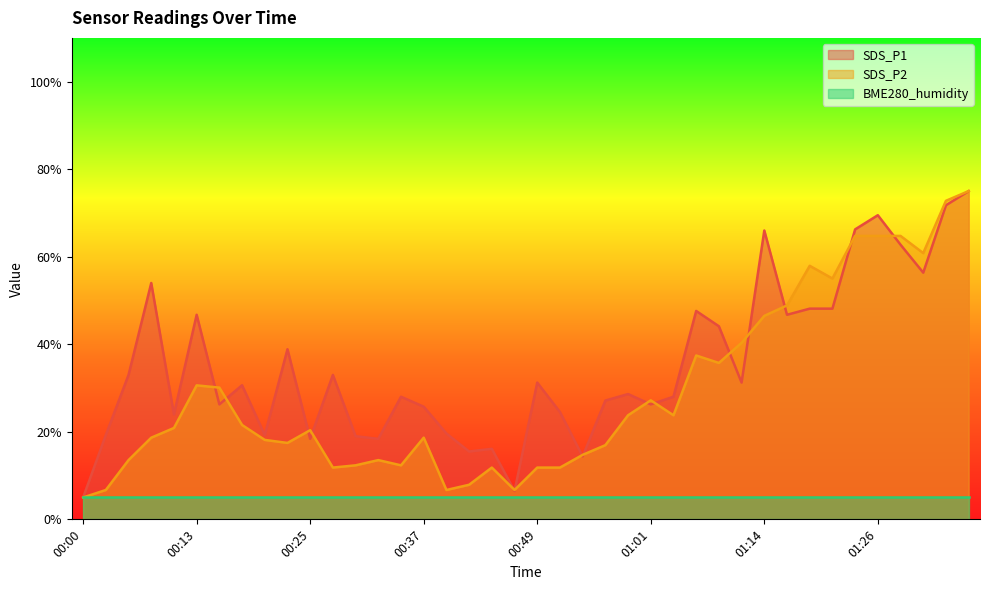

What is the minimum value shown in the chart?

5.0